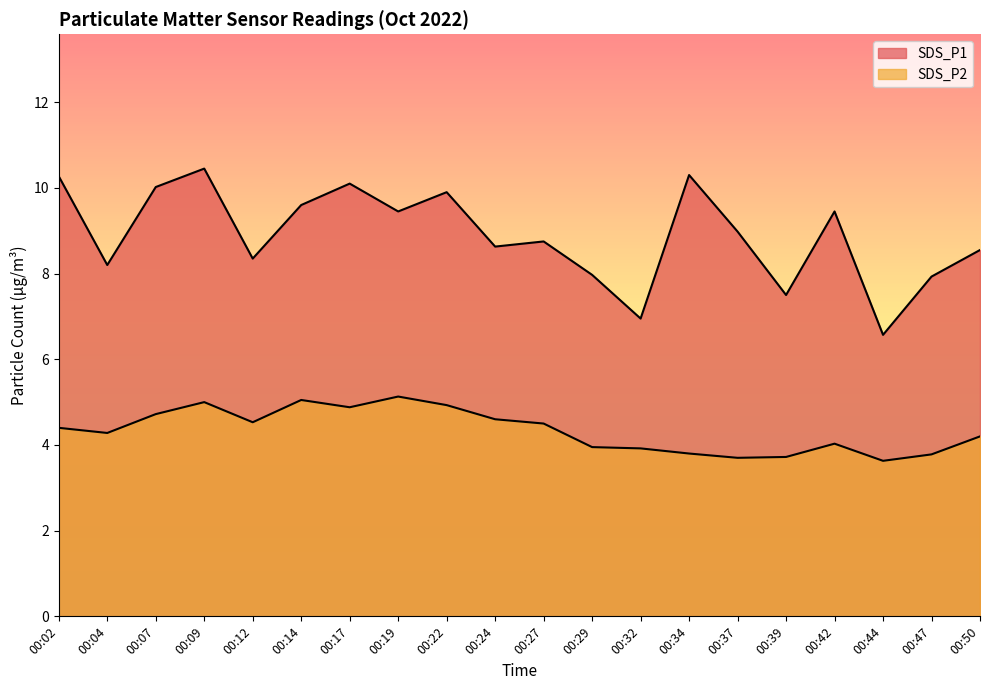

What is the sum of all SDS_P2 values?

86.8